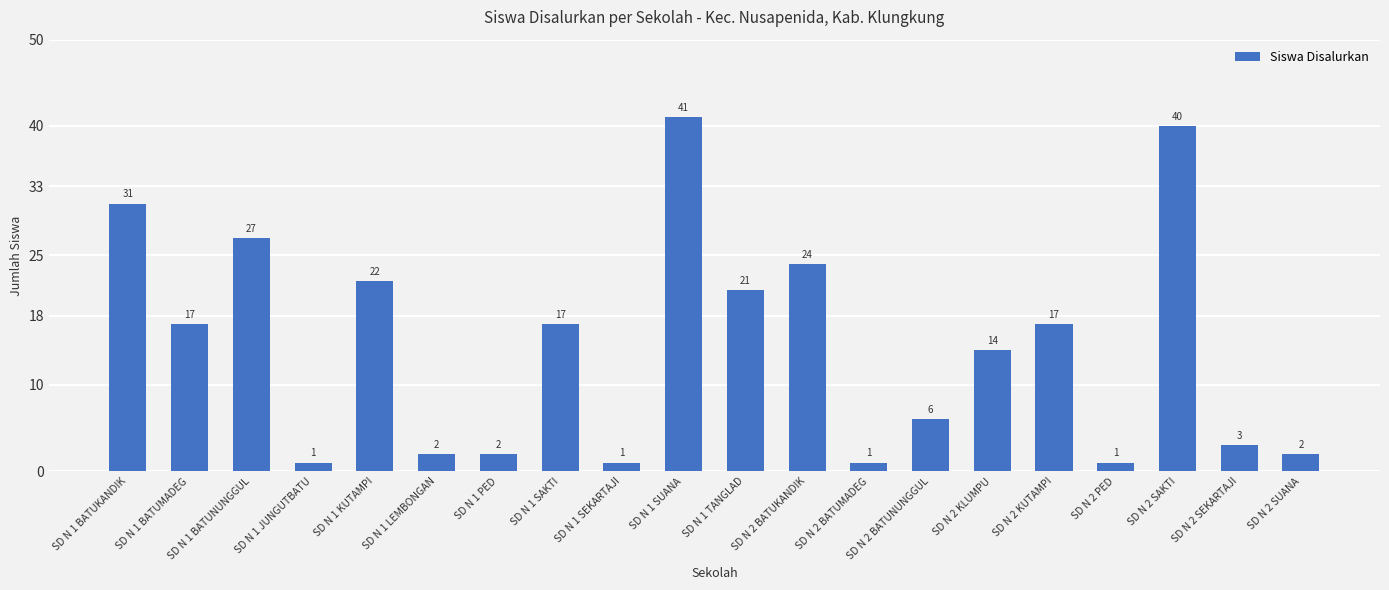

What is the sum of the values at SD N 1 BATUMADEG and SD N 2 KLUMPU?

31